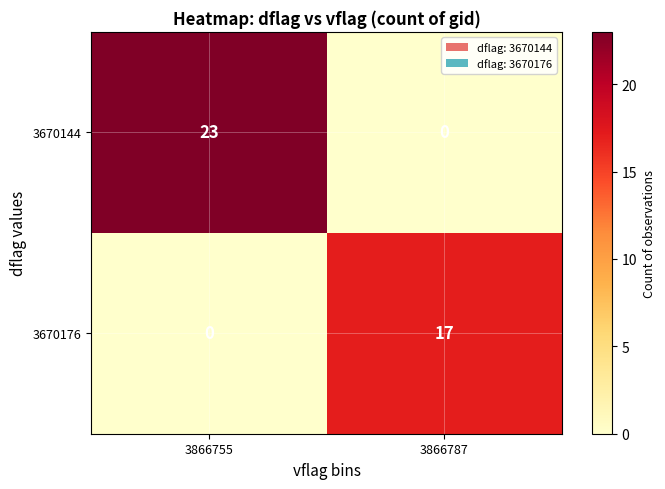

How many data points does each series have?

2